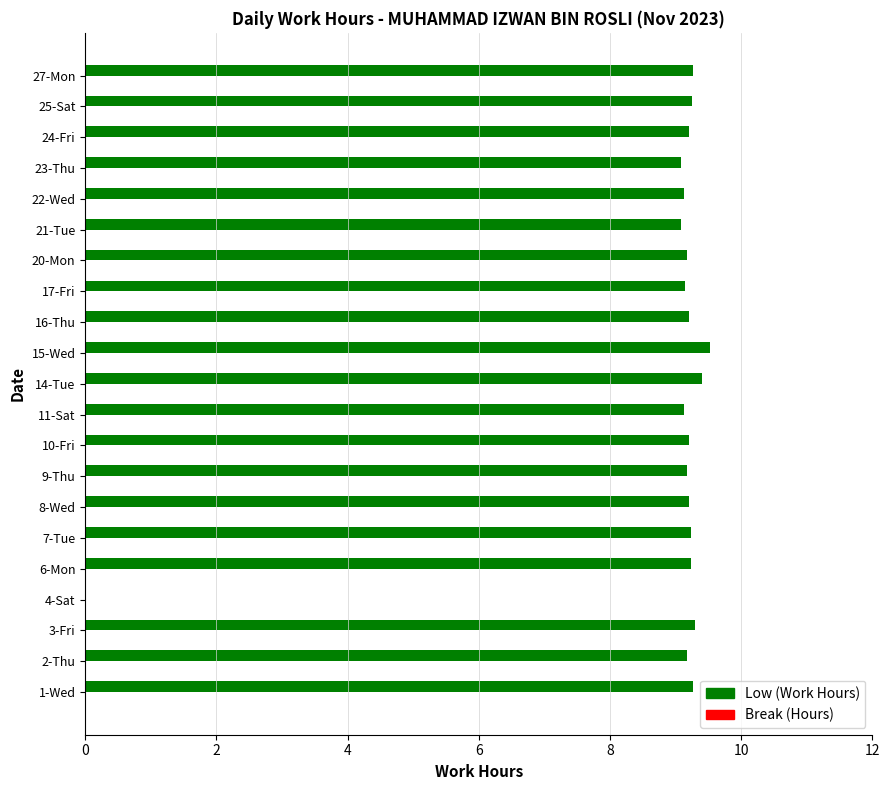

Is it true that the value at 20-Mon is 15.6?

False